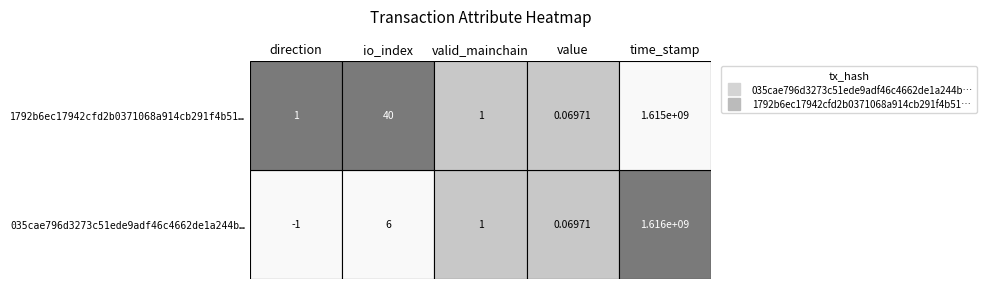

How many values in 035cae796d3273c51ede9adf46c4662de1a244b are below zero?

1